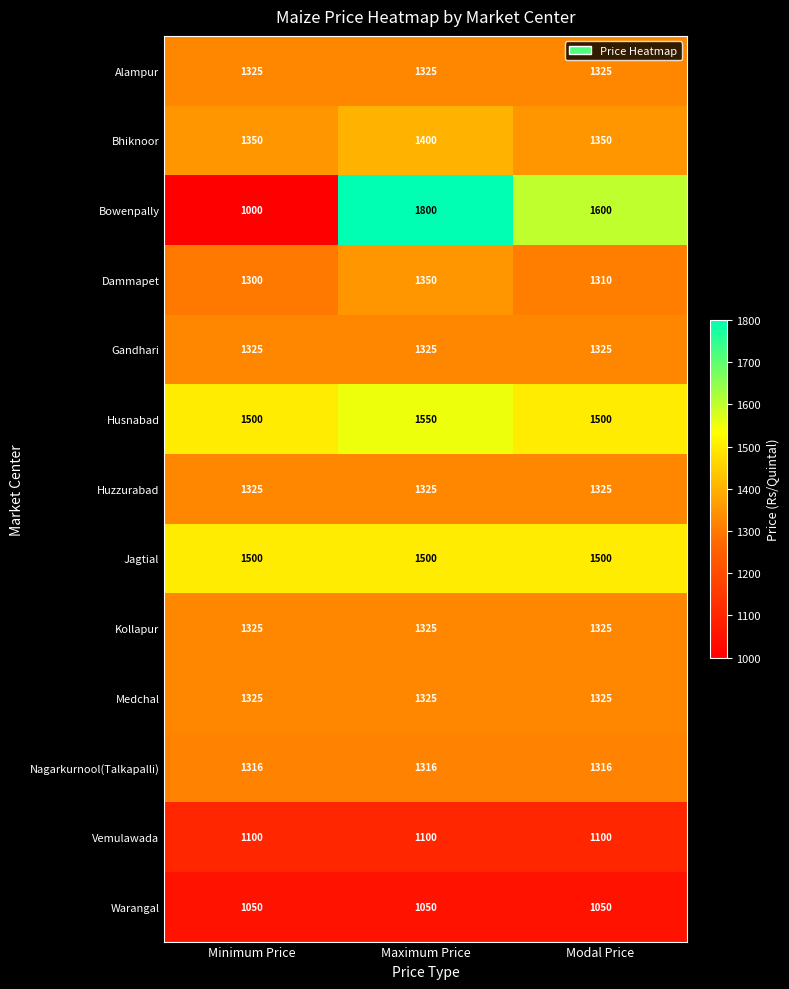

At which category is the sum across all series the highest?

Maximum Price